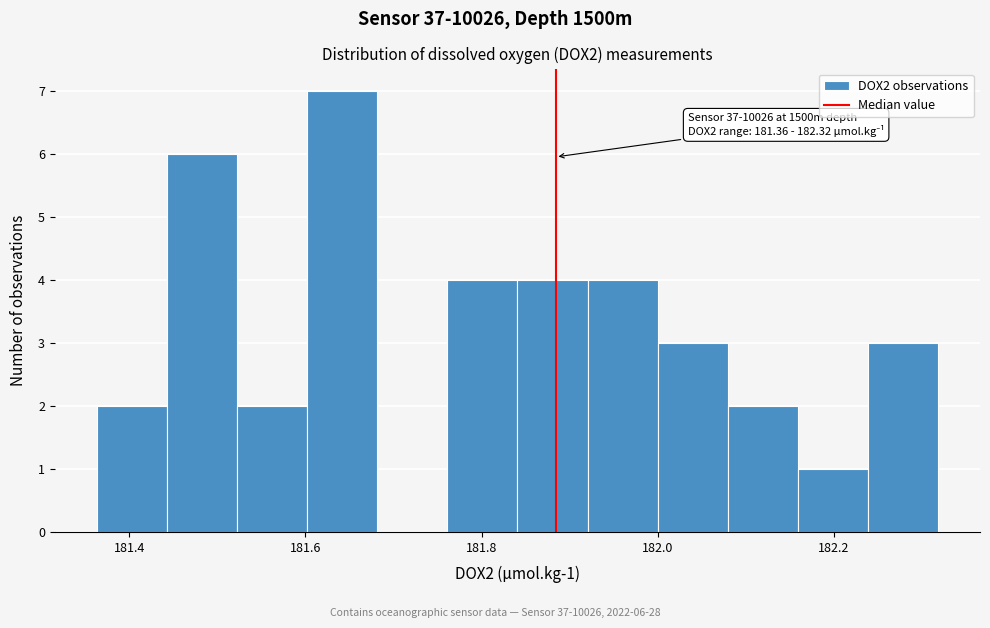

Read against the x-axis, roughly where is the centre of the tallest bar?

181.64